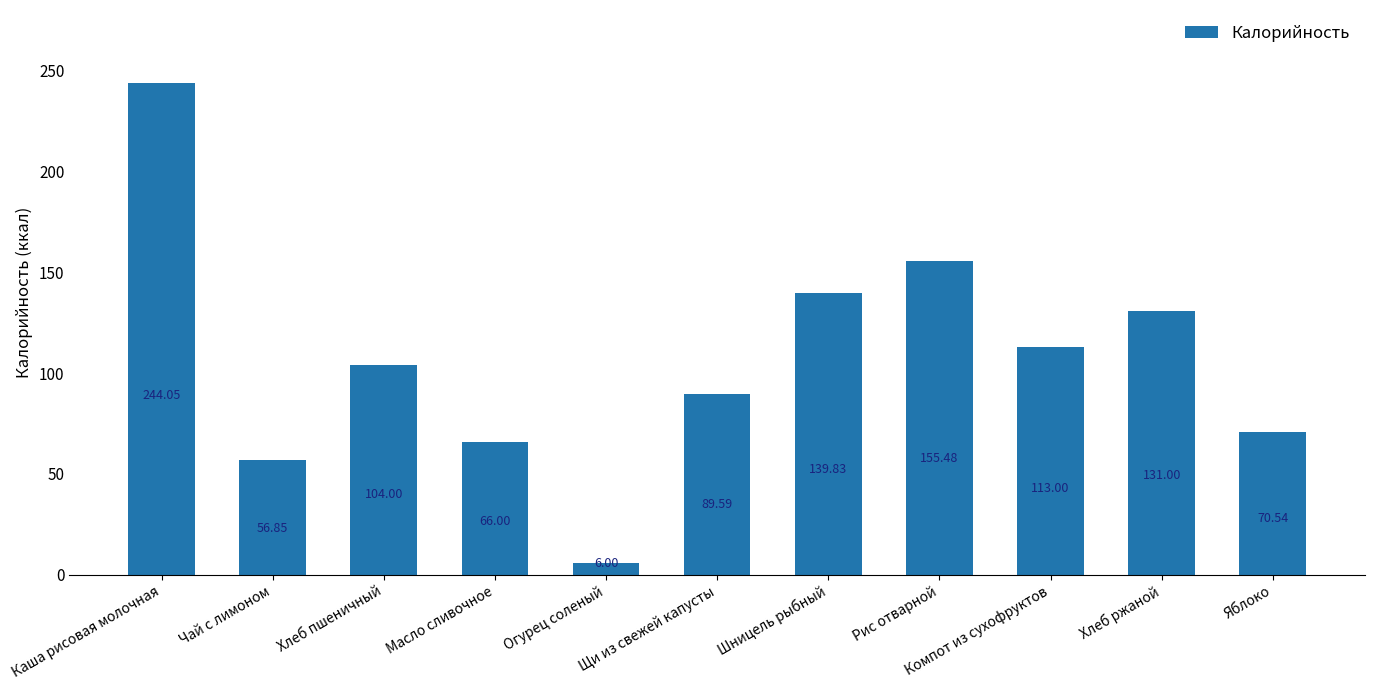

Count the number of data series in this chart.

1